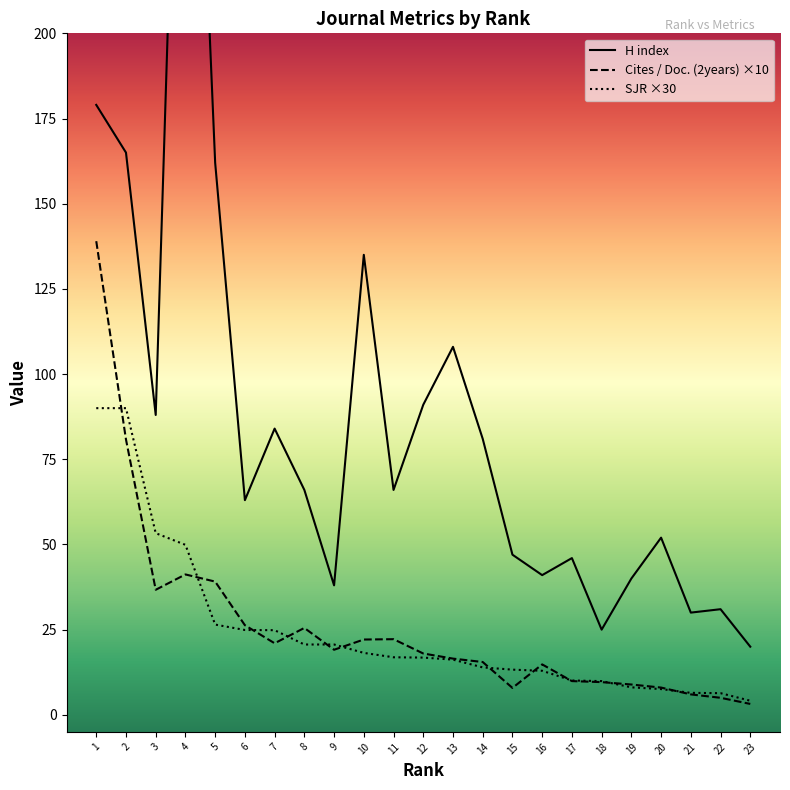

What is the spread (max minus min) of values at 11?

49.1